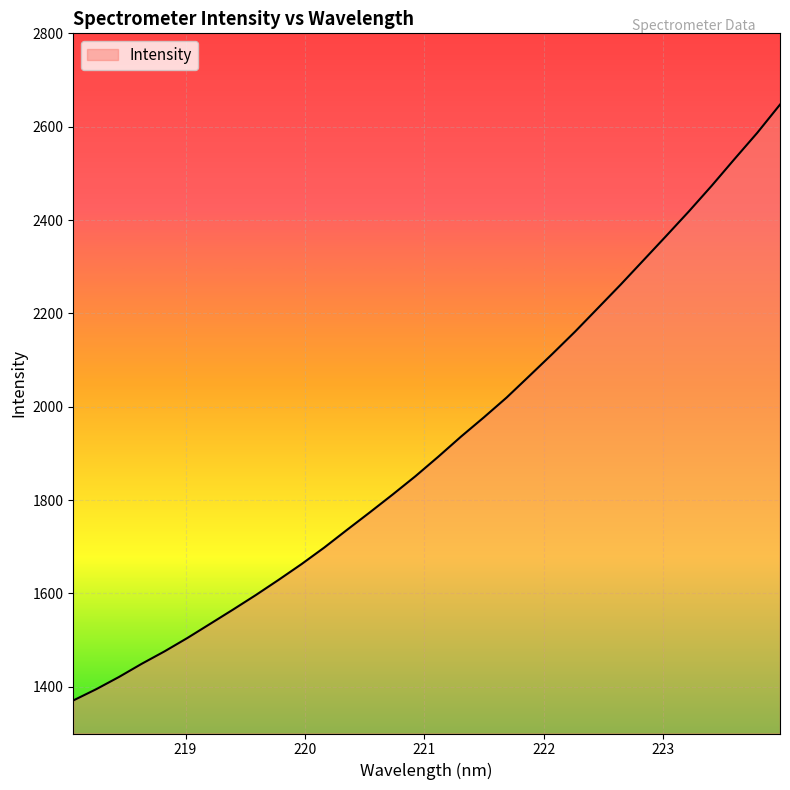

How many lines are shown in the chart?

1